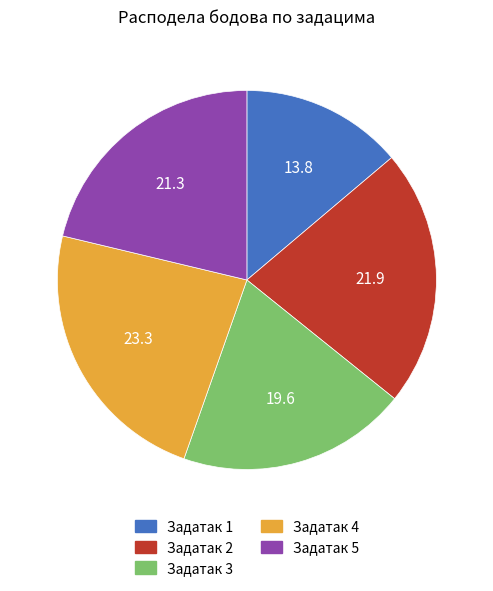

Does any single category account for the majority?

No